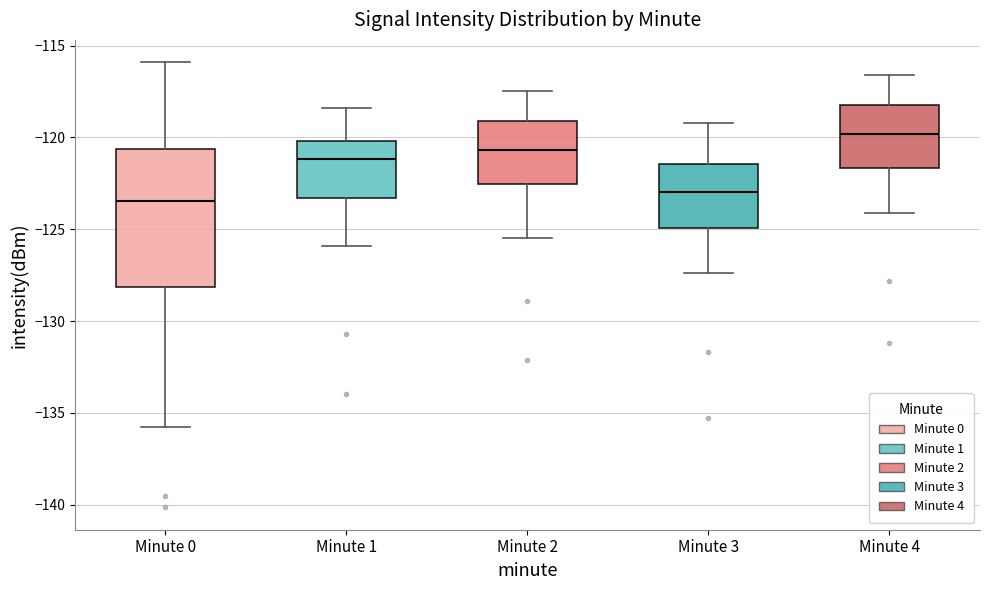

Comparing the boxes themselves (not the whiskers), which one is the tallest?

Minute 0